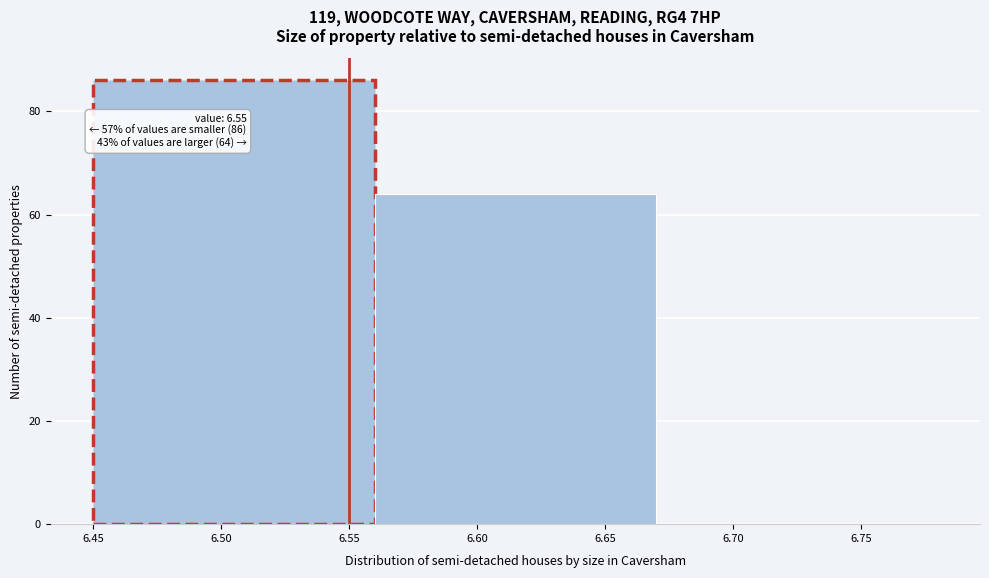

Over which range of the x-axis is the bar tallest?

6.45 to 6.56